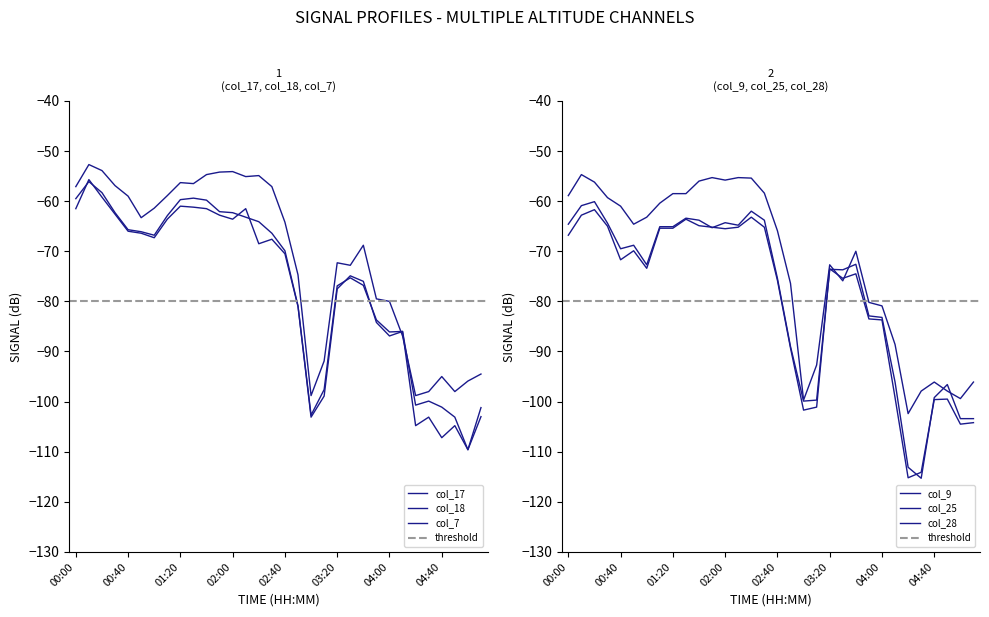

The value of col_9 at 04:40 is -127.7. True or false?

False